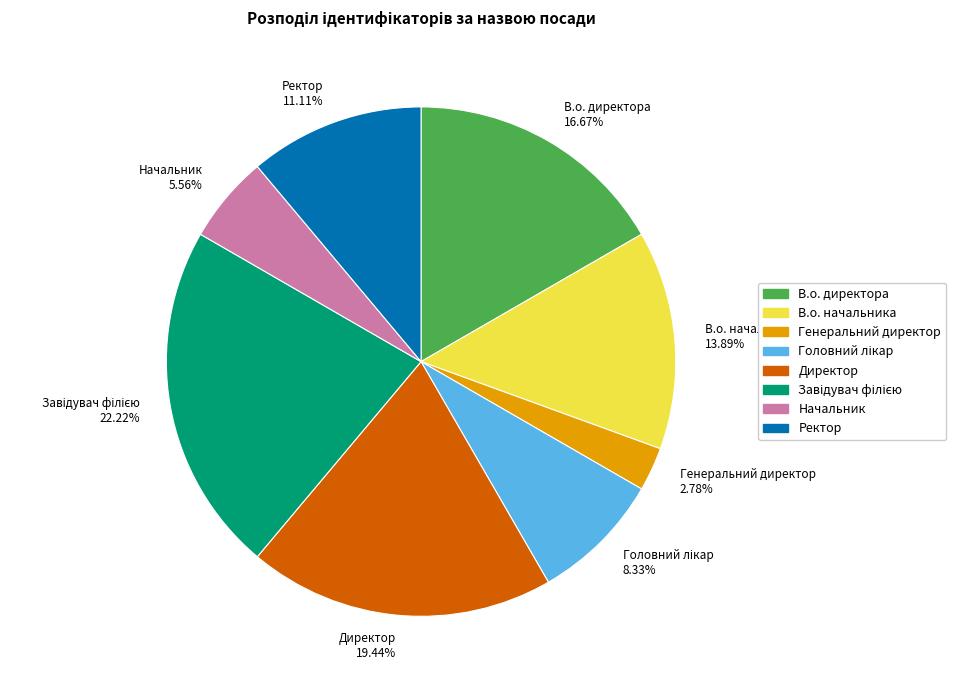

Combined, do Ректор 11.11% and Начальник 5.56% account for over 50%?

No